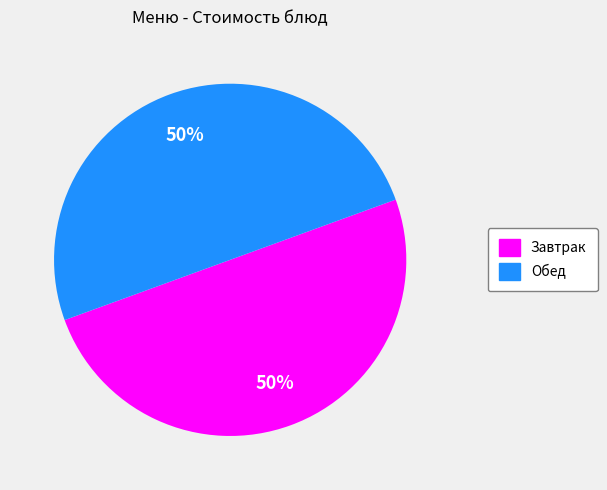

To the nearest percent, what is the average slice percentage?

50%